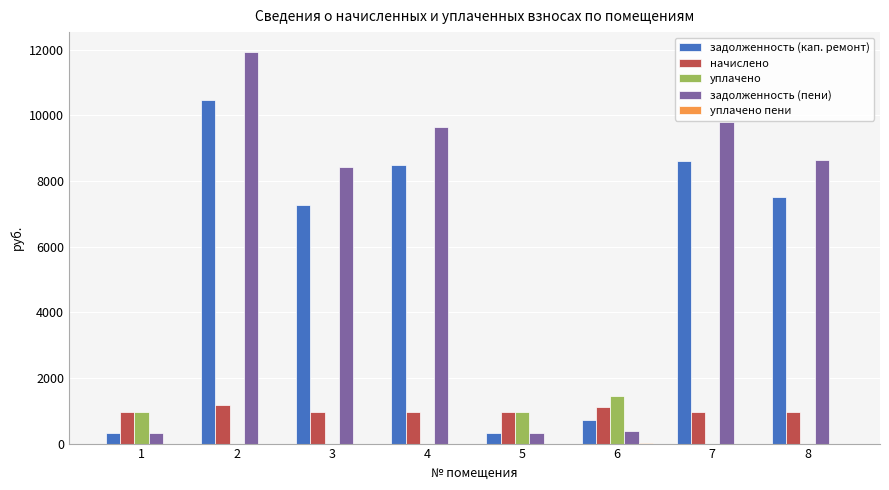

The value of уплачено at 4 is 615.8. True or false?

False